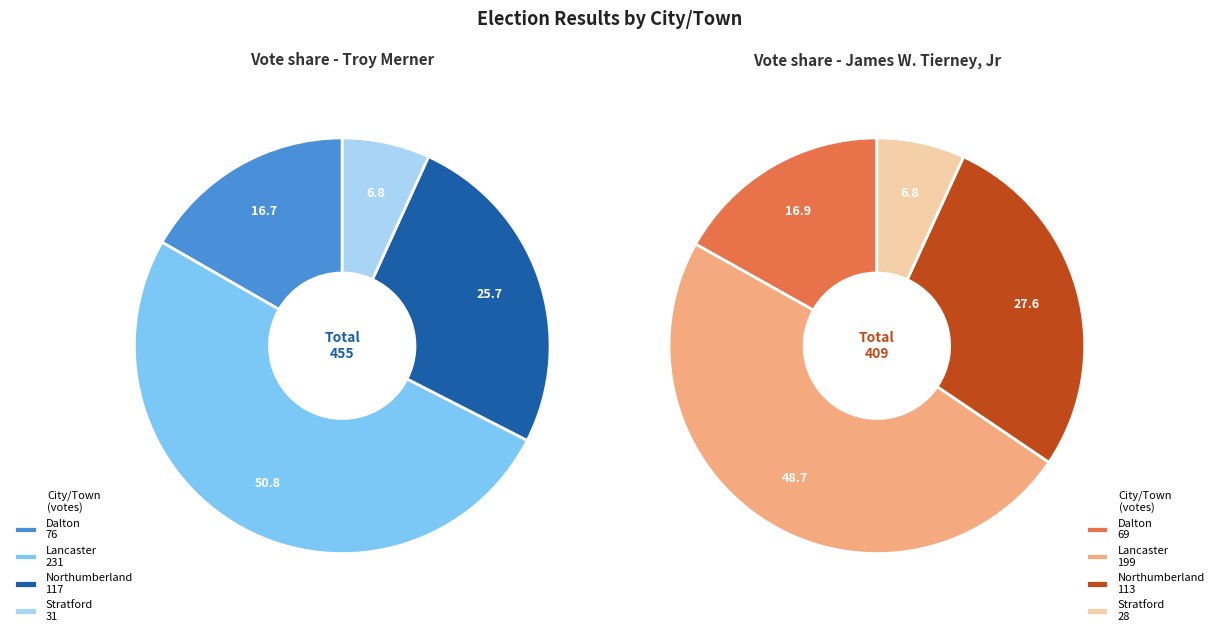

What percentage is the Lancaster slice, to the nearest percent?

51%